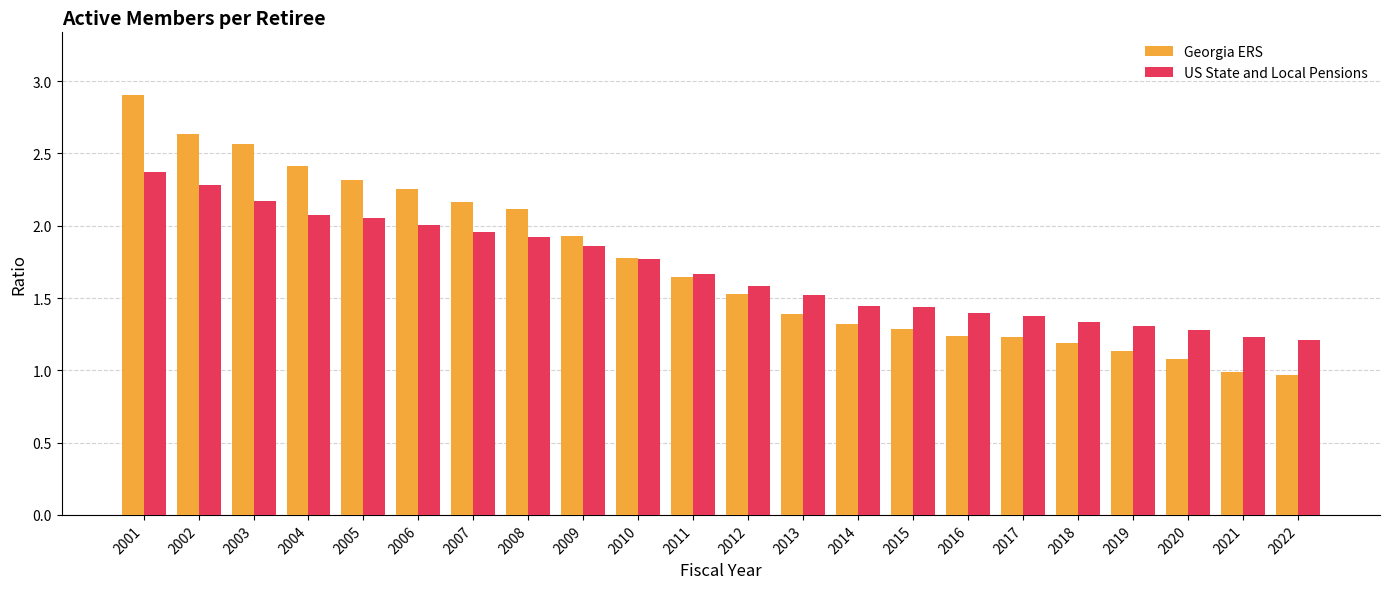

The Georgia ERS series shows 1.4 at 2013. True or false?

True